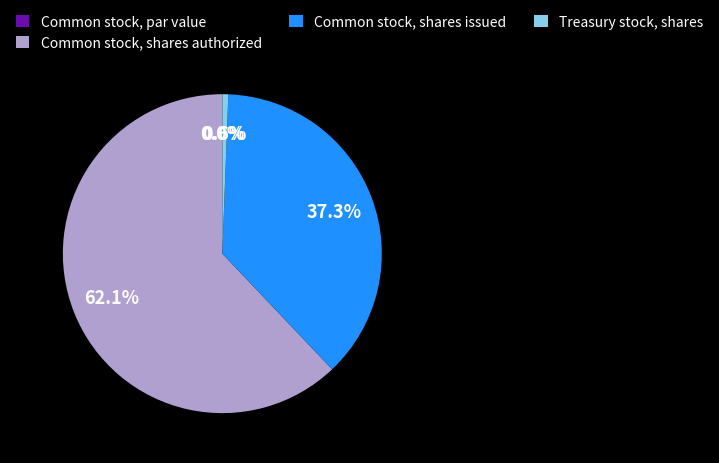

To the nearest percent, what percentage of the pie is Common stock, shares issued?

37%